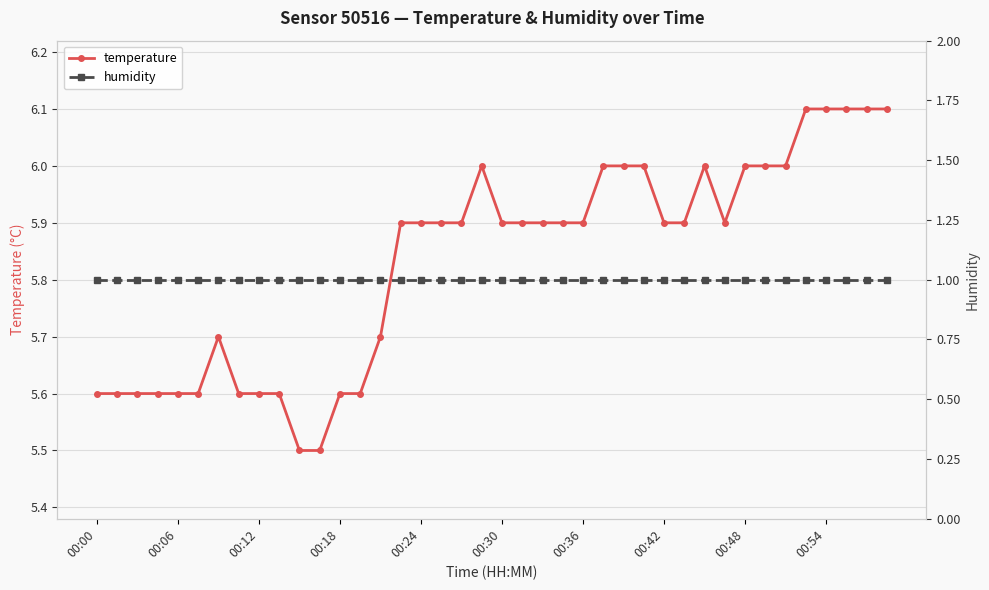

At which category is the sum across all series the highest?

35